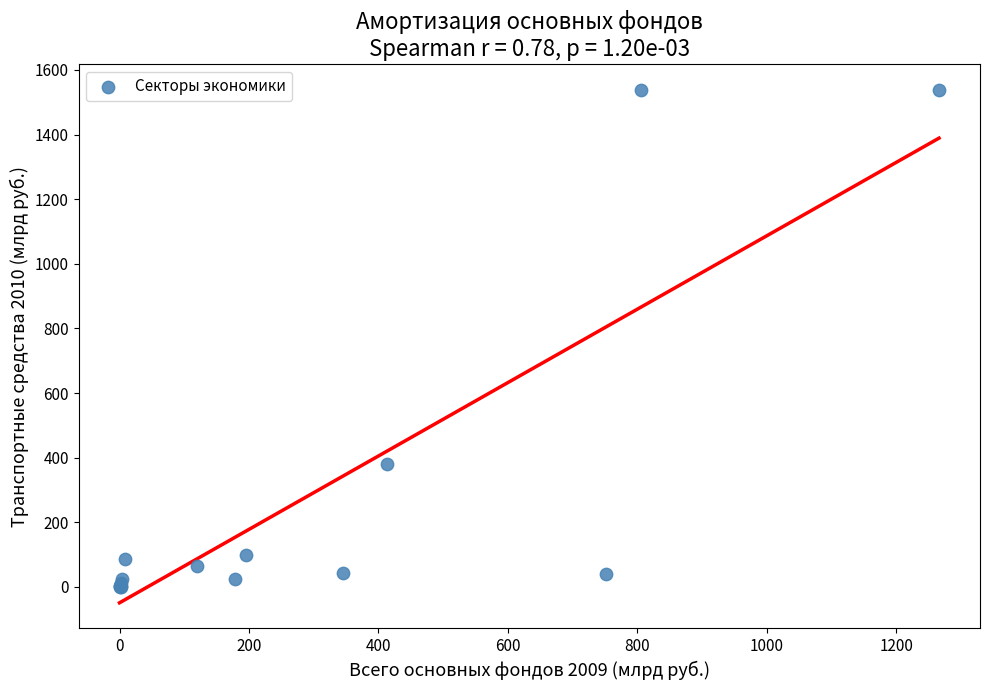

What Y value in the scatter plot is closest to 769?

381